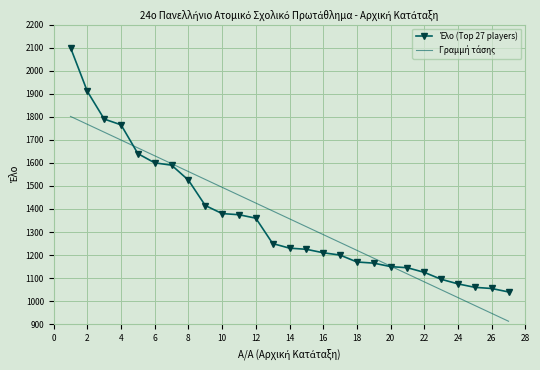

What is the greatest value displayed?

2100.0